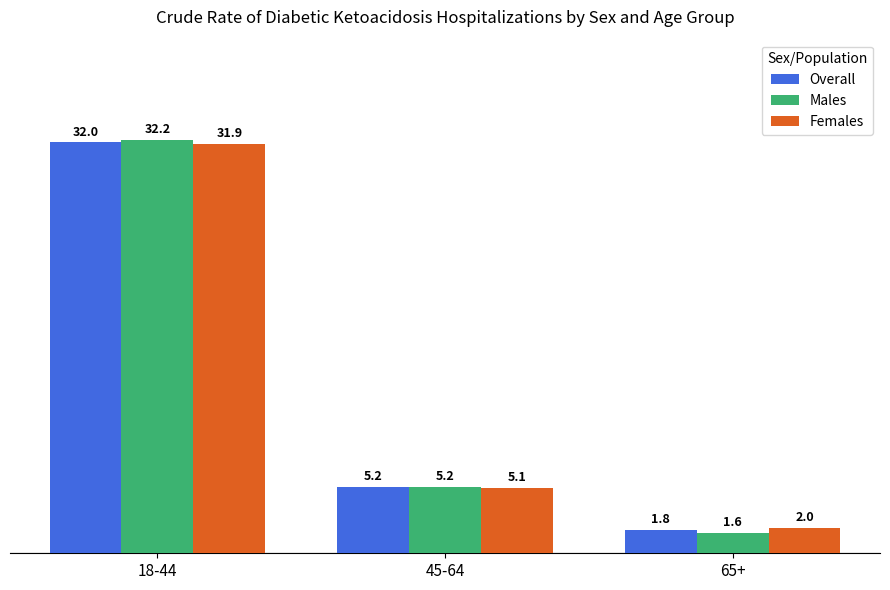

What is the difference between the maximum and second lowest values in the Males series?

27.0